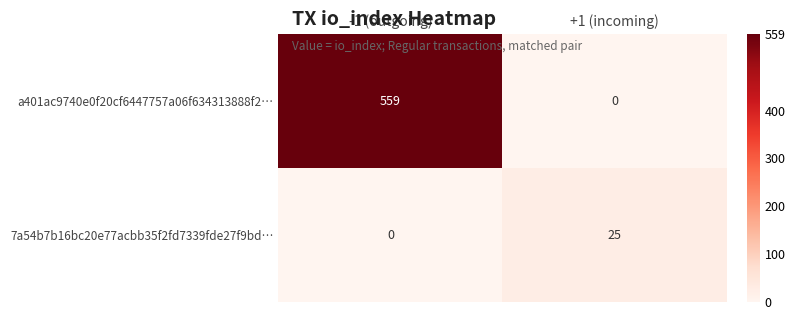

What is the difference between the 7a54b7b16bc20e77acbb35f2fd7339fde27f9bd… values at +1 (incoming) and -1 (outgoing)?

25